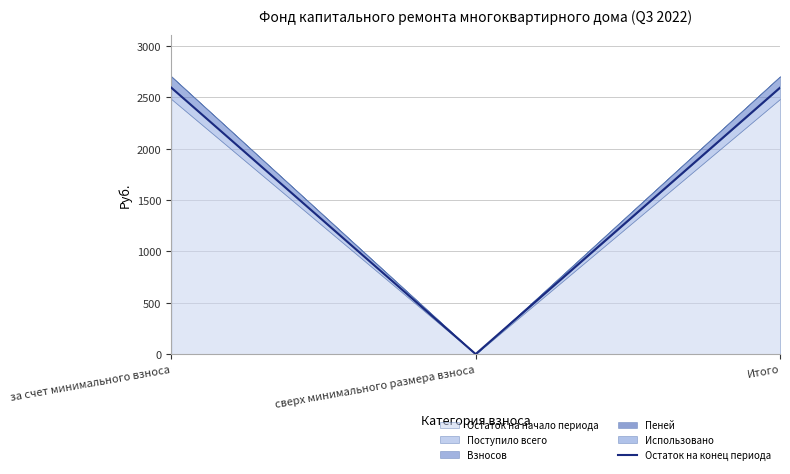

What is the value of the 1st point from the left?

2594.6